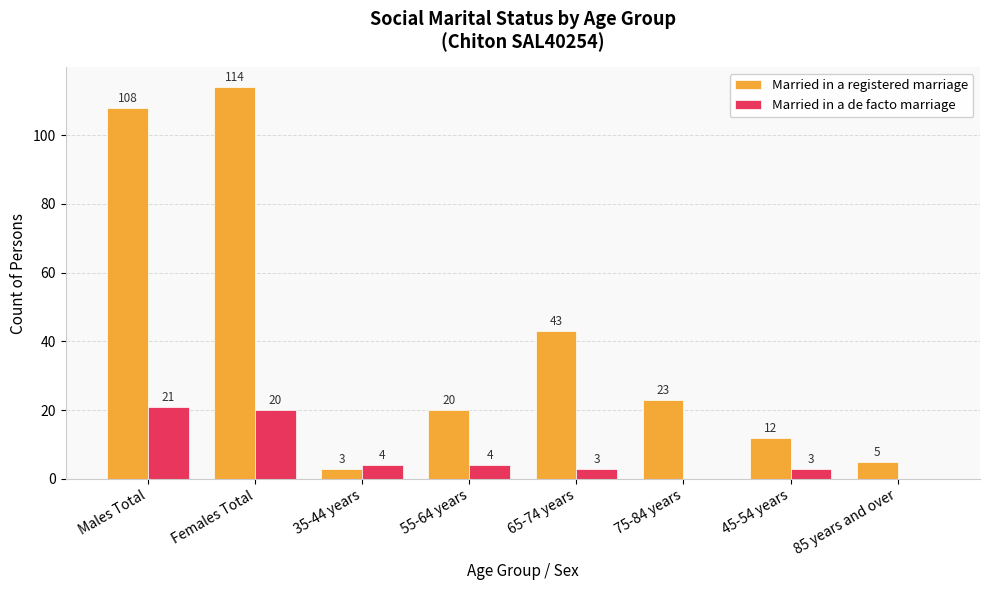

What value does the Married in a registered marriage series have at 45-54 years, to the nearest 5?

10